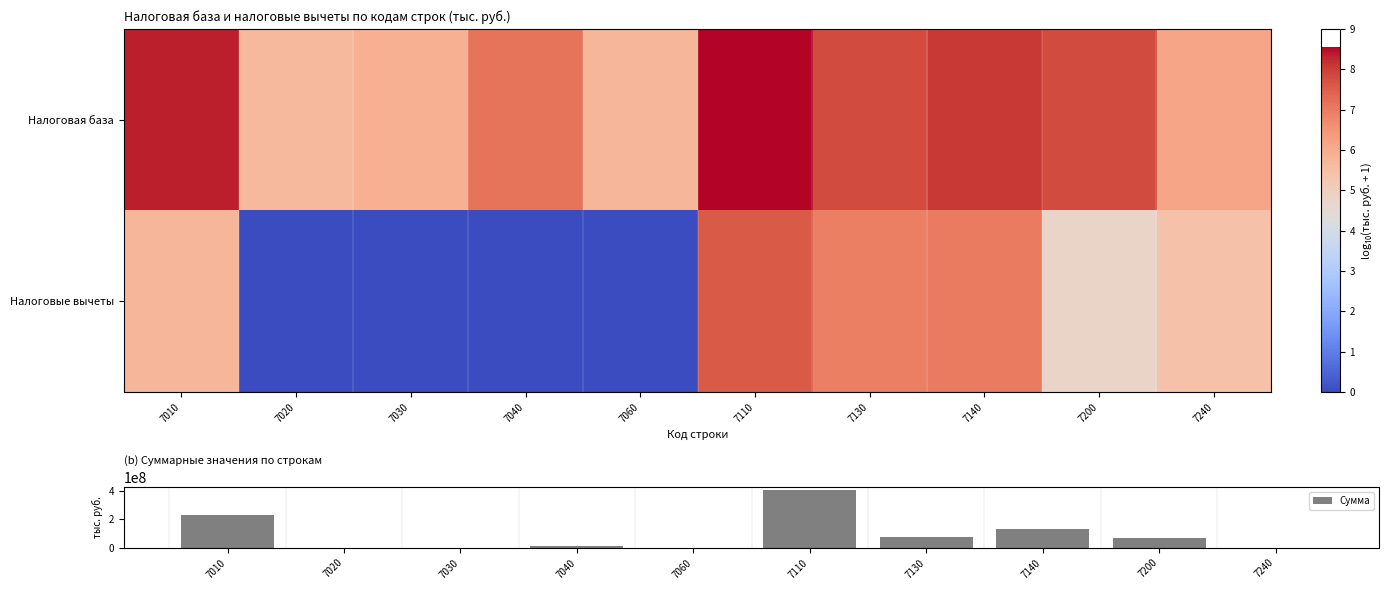

What is the maximum value for Сумма?

406014666